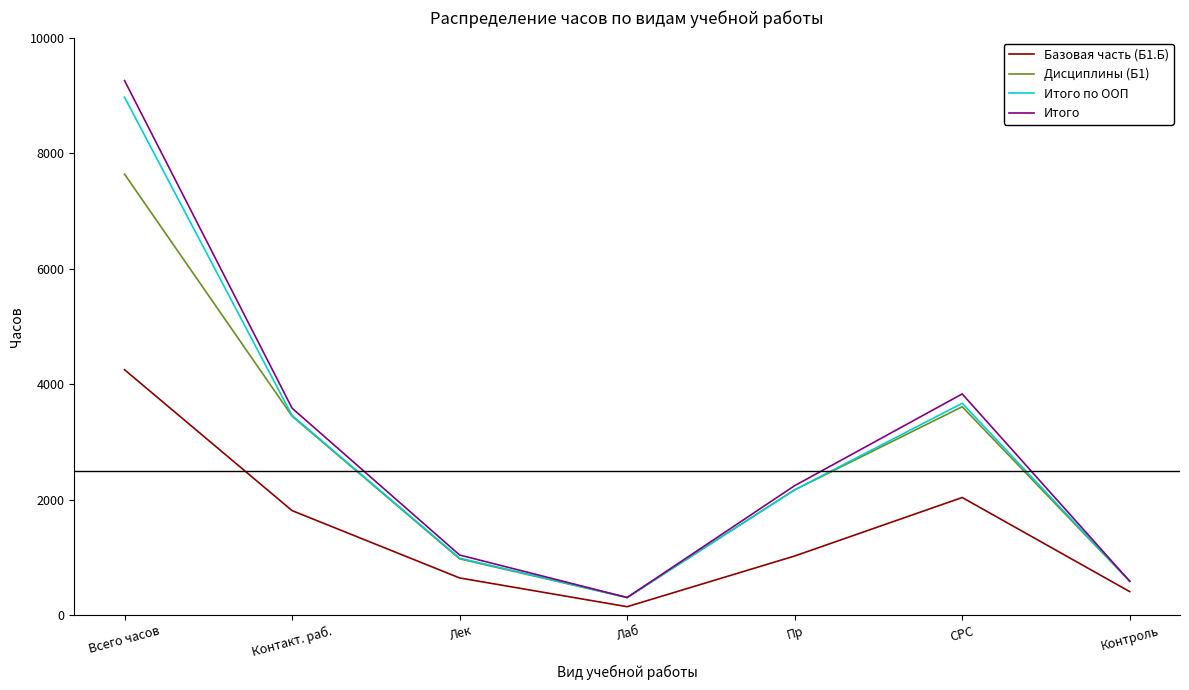

Which series changed the most between Лек and Пр?

Итого